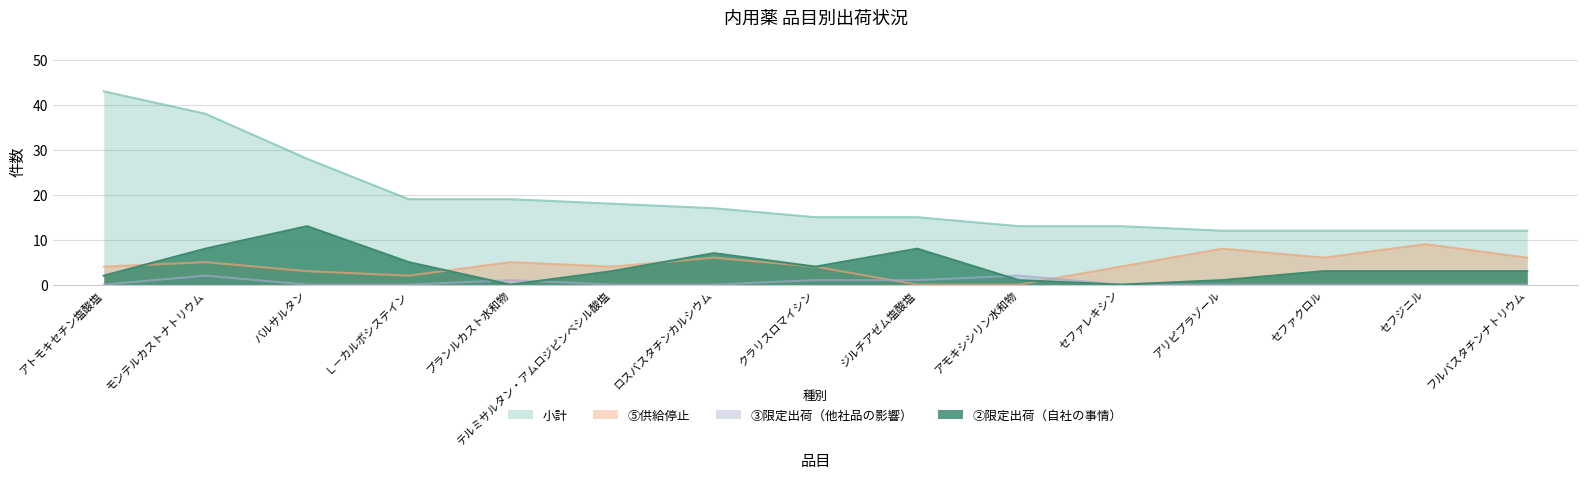

Which category has the highest value in the ②限定出荷（自社の事情） series?

バルサルタン